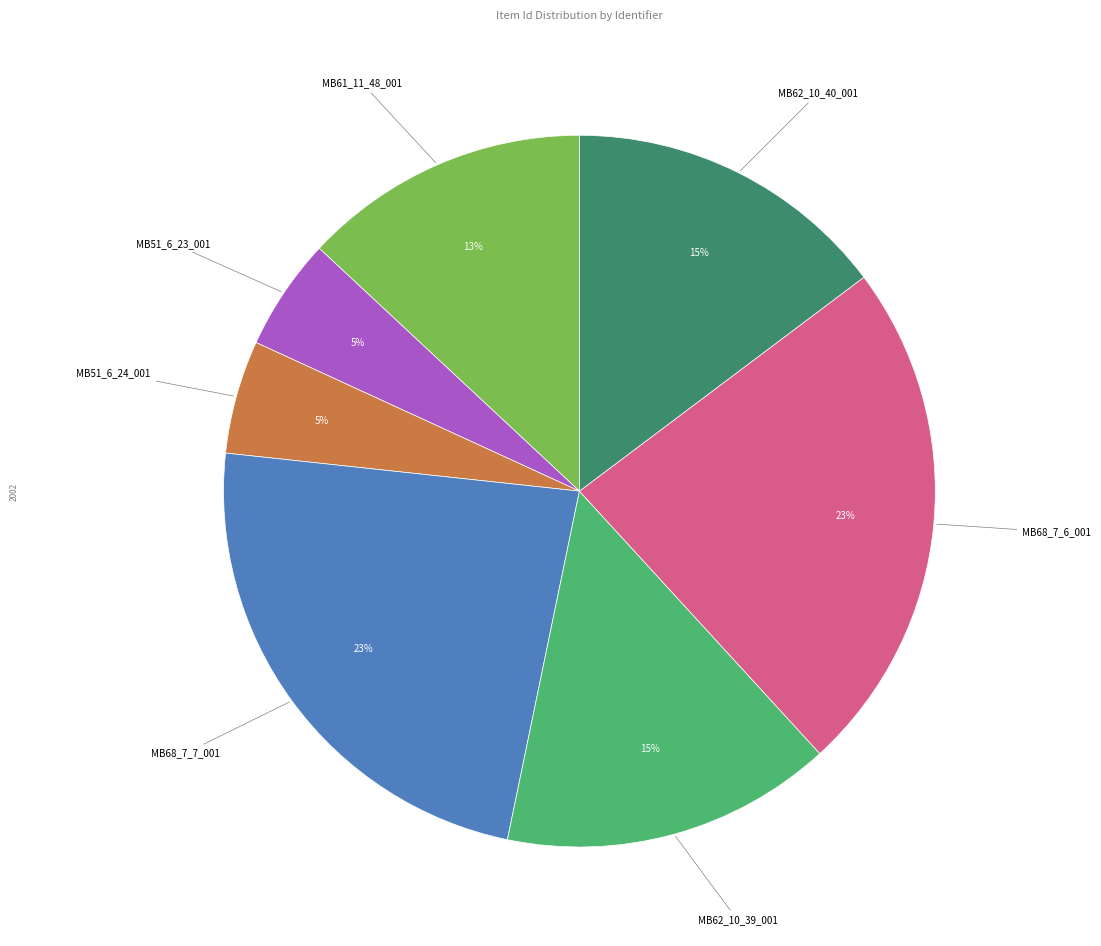

Between MB62_10_40_001 and MB51_6_23_001, which is larger?

MB62_10_40_001